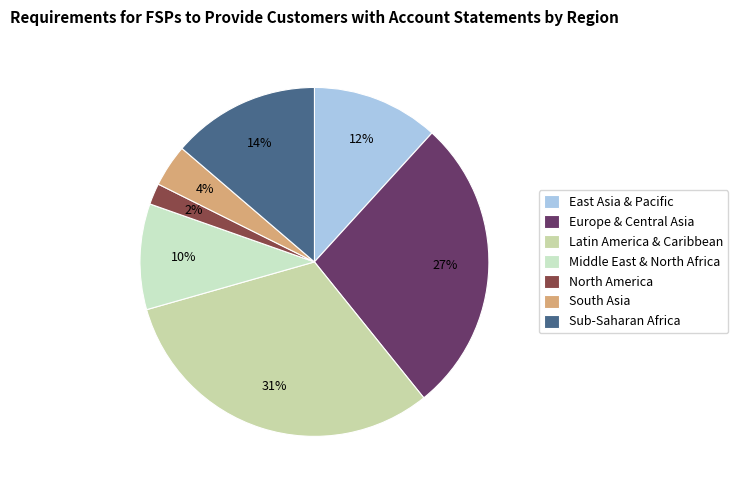

Approximately how many times larger is the value at Sub-Saharan Africa compared to Latin America & Caribbean?

0.4